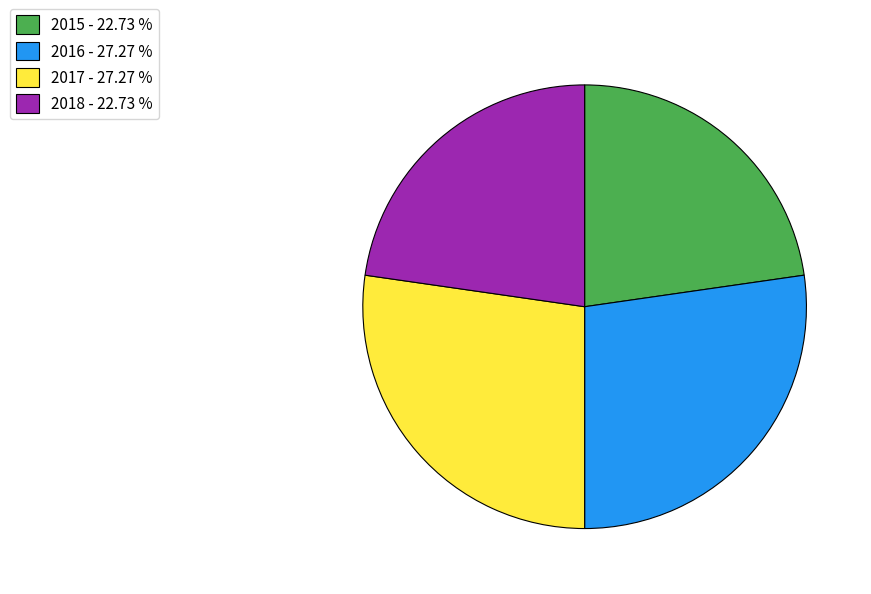

Does any single category account for the majority?

No